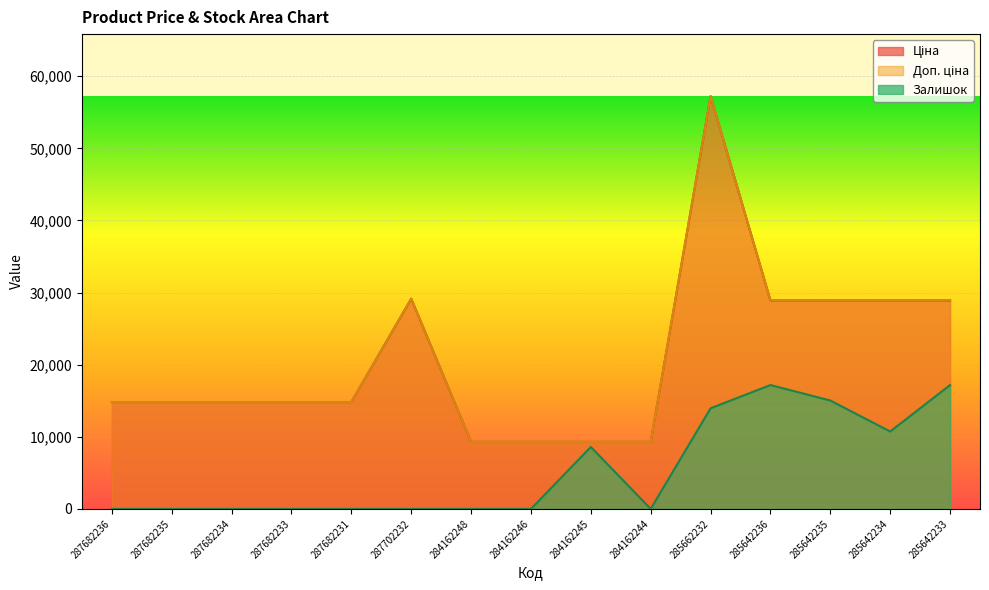

At which category does the chart reach its minimum across all series?

287682236